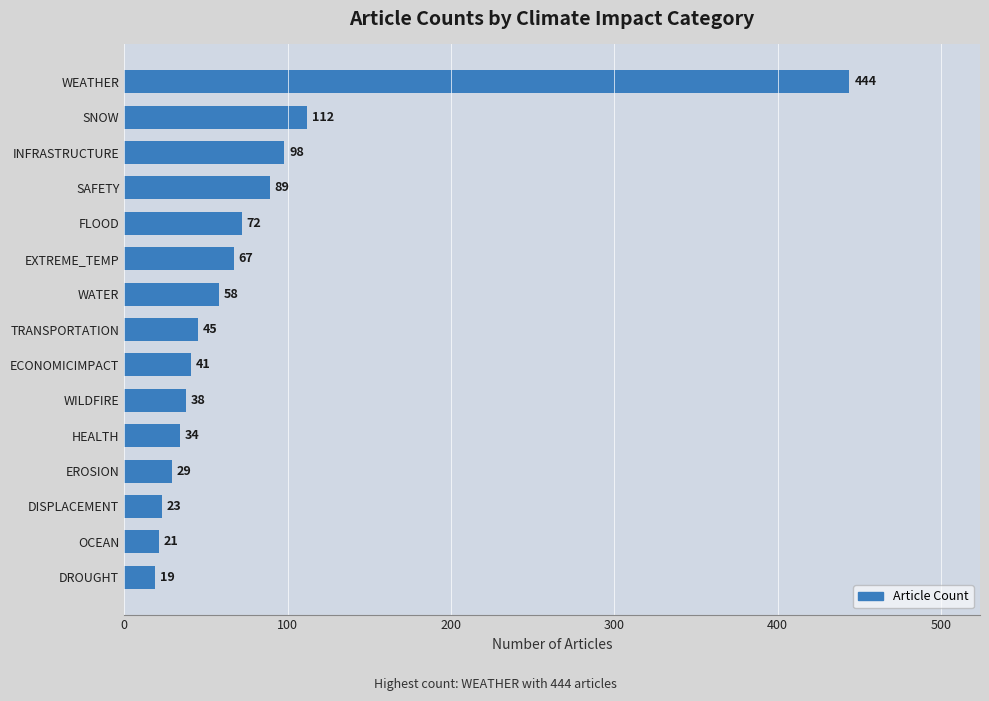

Which label corresponds to the smallest value in the chart?

DROUGHT